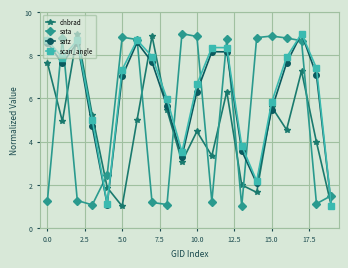

What is the sum of all scan_angle values?

125.3